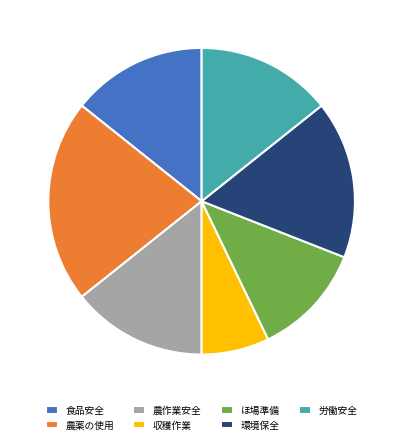

The 農作業安全 slice represents 4% of the pie. True or false?

False